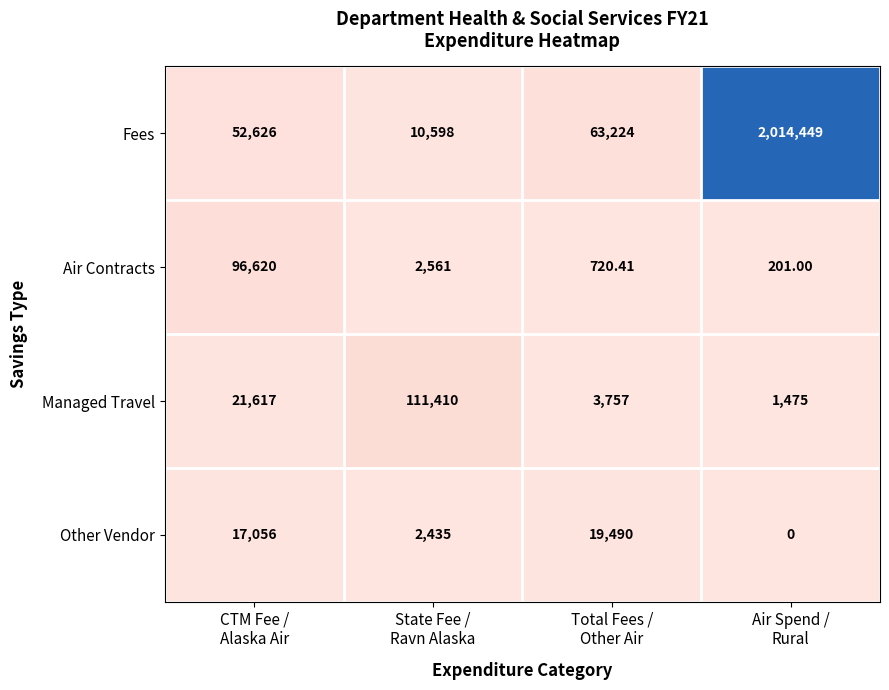

List the series in order of their peak value, lowest first.

Other Vendor, Air Contracts, Managed Travel, Fees